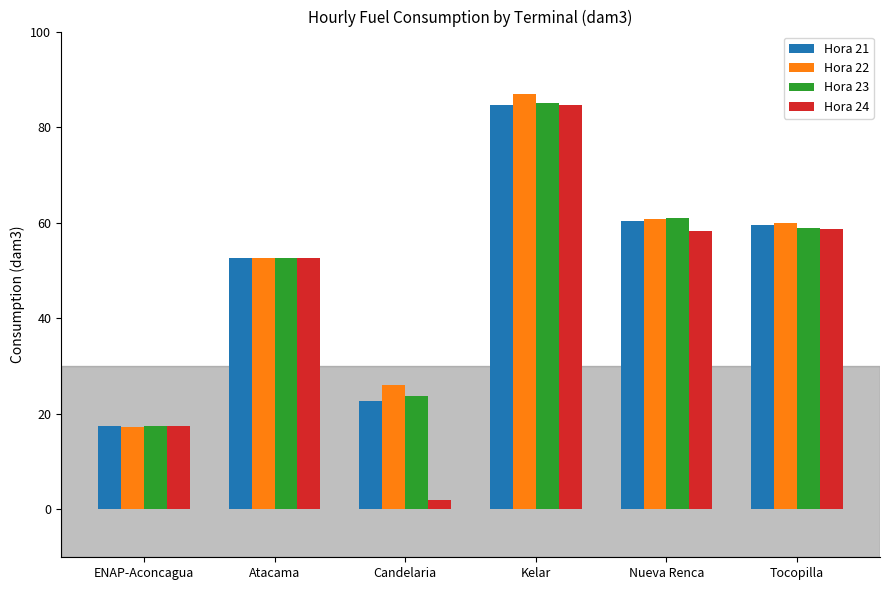

Is the value of Hora 24 at Tocopilla greater than the value of Hora 22 at Candelaria?

Yes